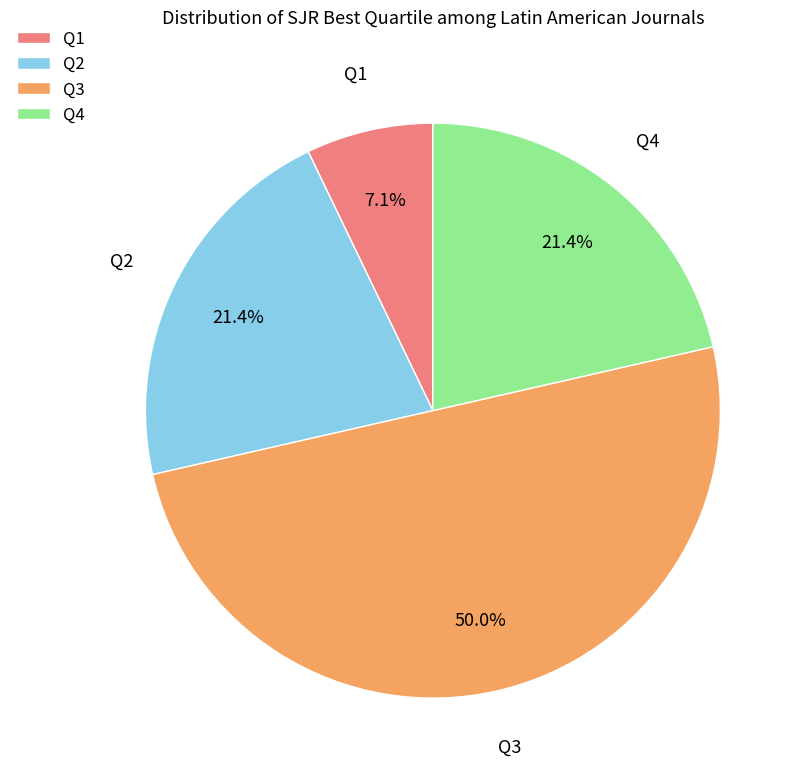

What is the ratio of the value at Q2 to the value at Q1?

3.0